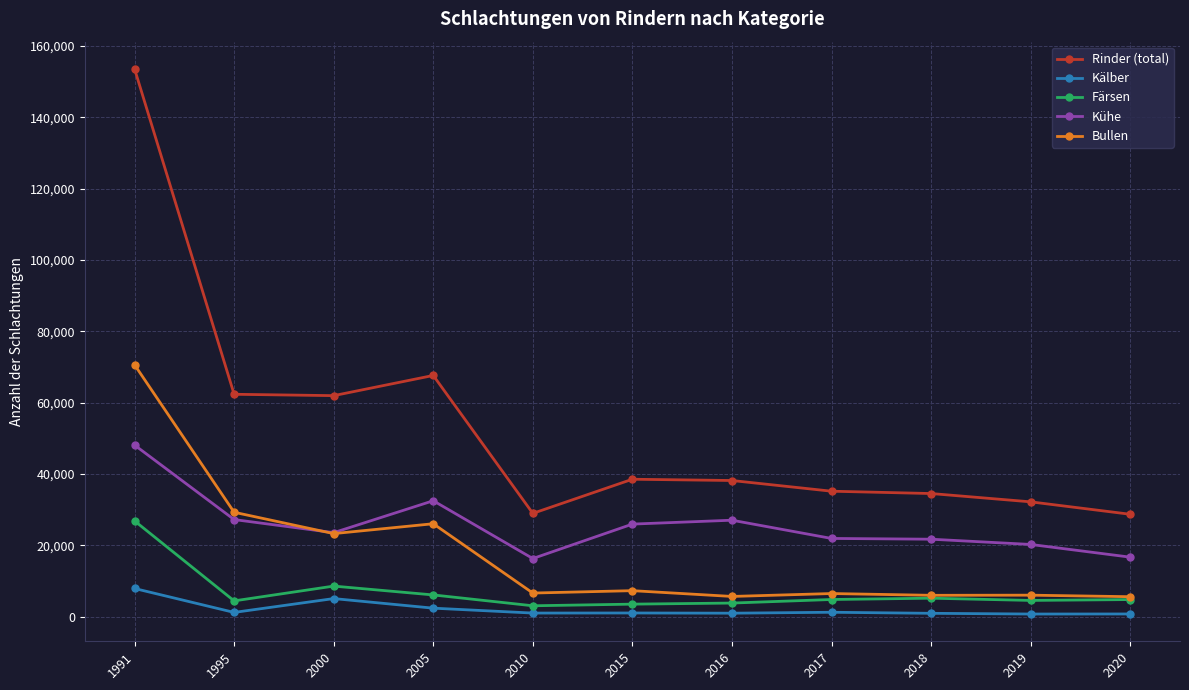

At how many categories does at least one series exceed 96211?

1